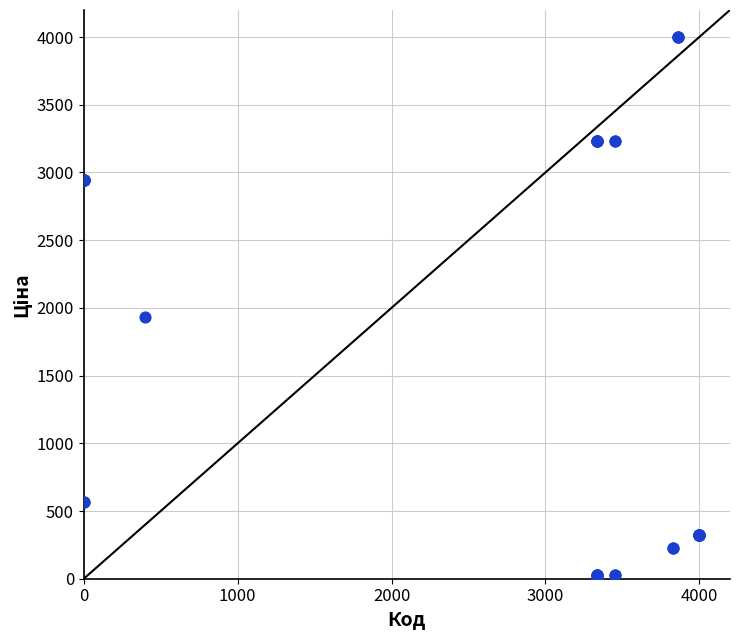

What Y value in the scatter plot is closest to 2000?

1932.0